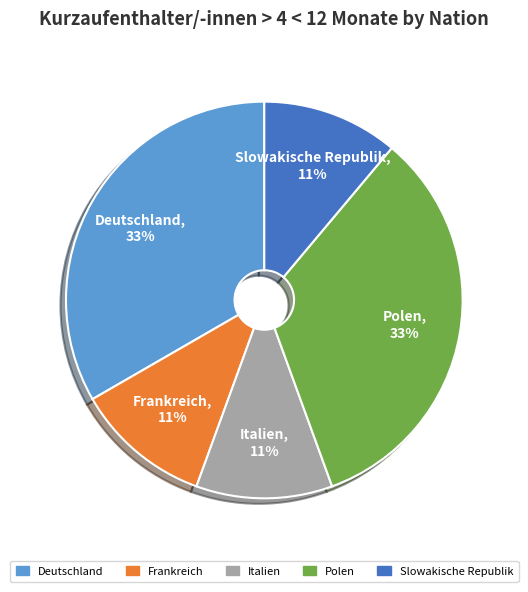

Does any single category account for the majority?

No